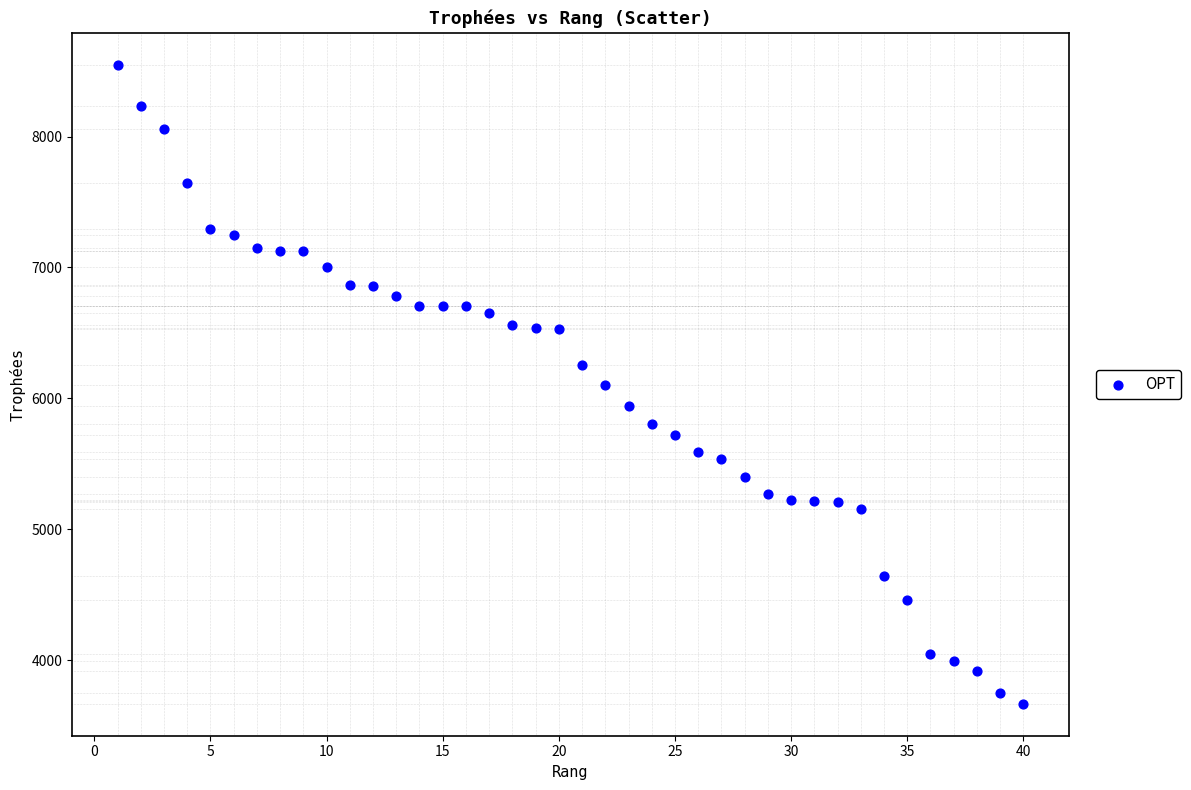

What is the range of Y values (max minus min)?

4882